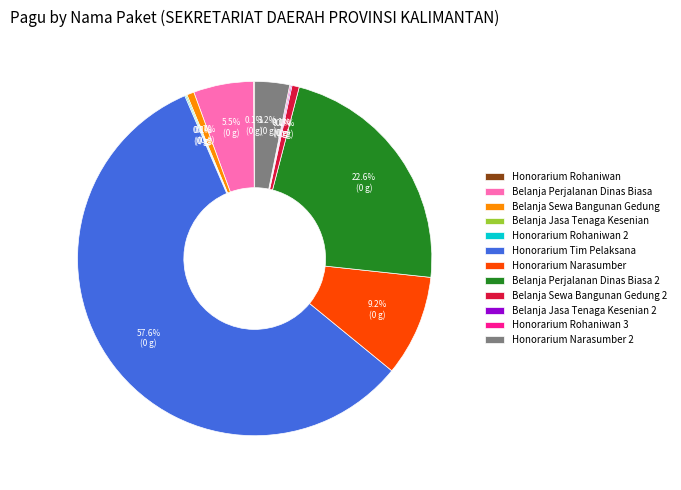

To the nearest percent, what is the difference between the Honorarium Narasumber 2 and Belanja Perjalanan Dinas Biasa 2 slice percentages?

19%